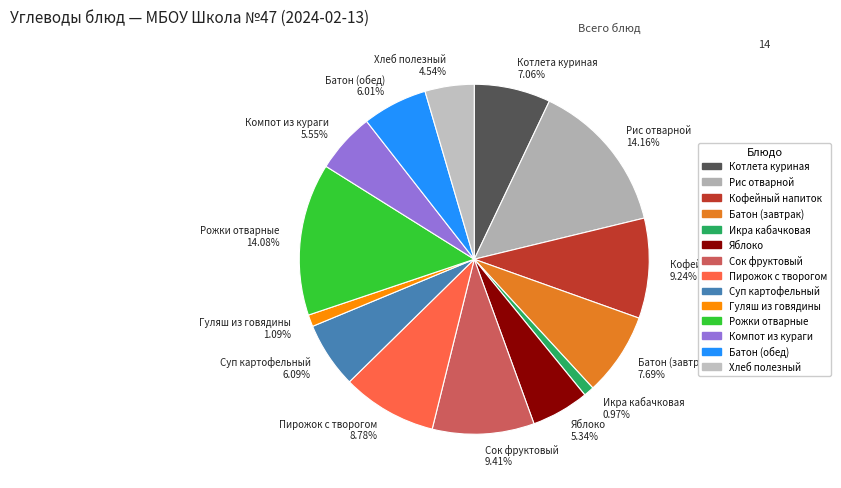

What is the ratio of the value at Суп картофельный 6.09% to the value at Пирожок с творогом 8.78%?

0.7